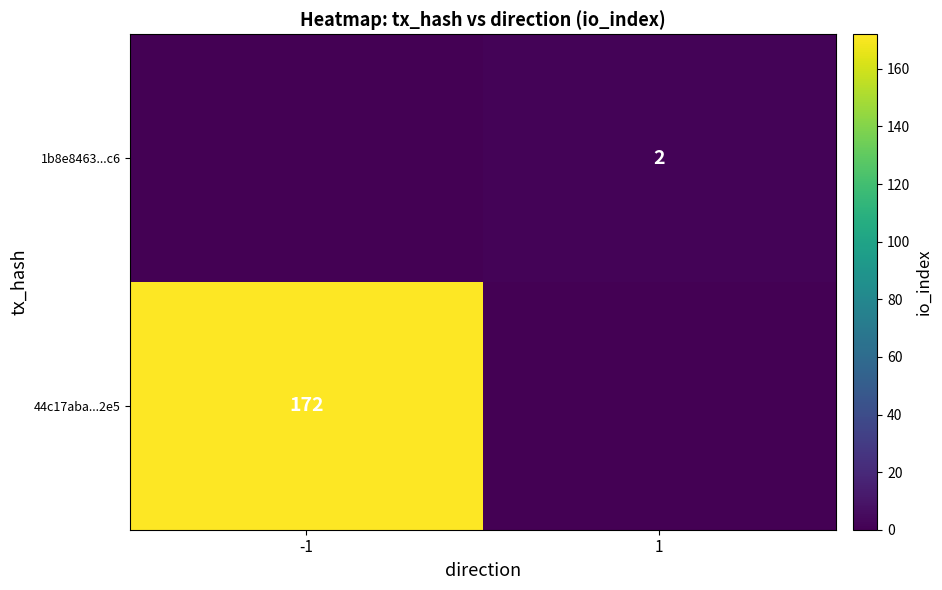

The 44c17aba...2e5 series shows 172 at -1. True or false?

True